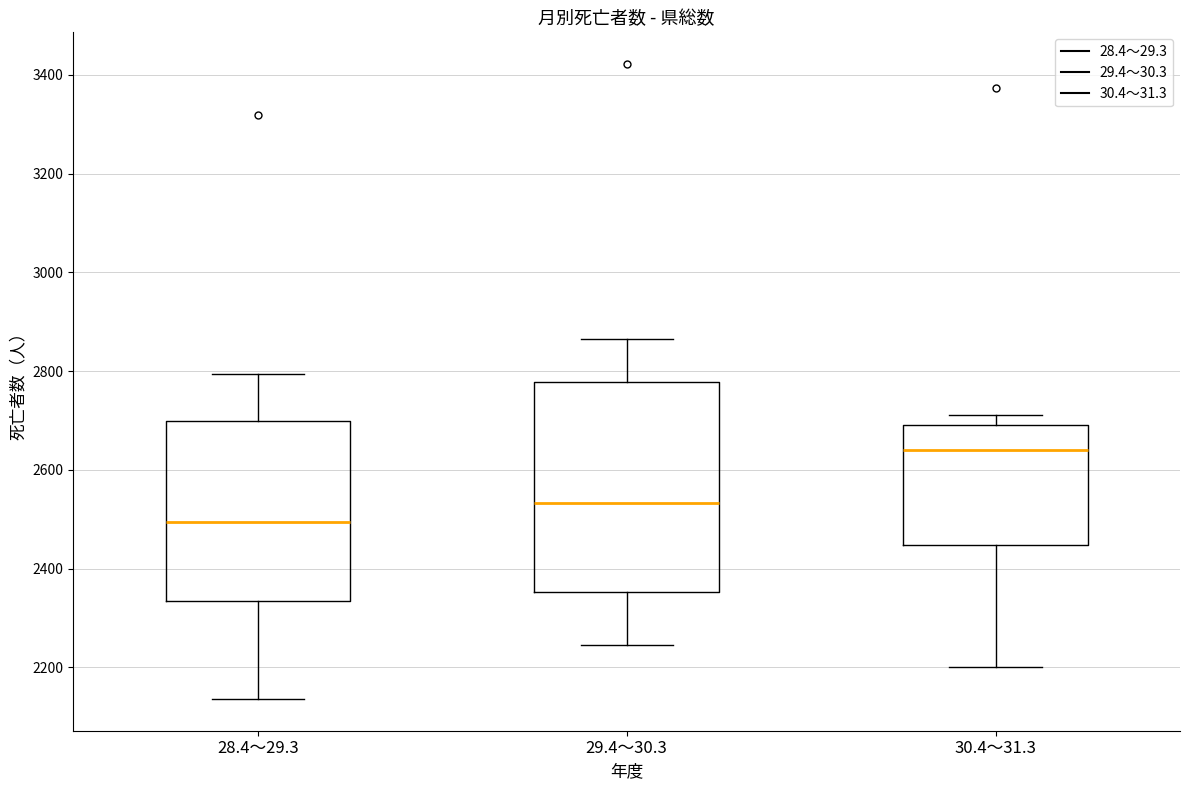

Reading left to right, read every box against the y-axis: the position of its median line, the range the box covers, and the ends of its whiskers. The values are not printed on the chart, so give them approximately, as read against the axis.

28.4～29.3: median 2500, box 2340 to 2700, whiskers 2140 to 2800
29.4～30.3: median 2540, box 2360 to 2780, whiskers 2240 to 2860
30.4～31.3: median 2640, box 2440 to 2700, whiskers 2200 to 2720